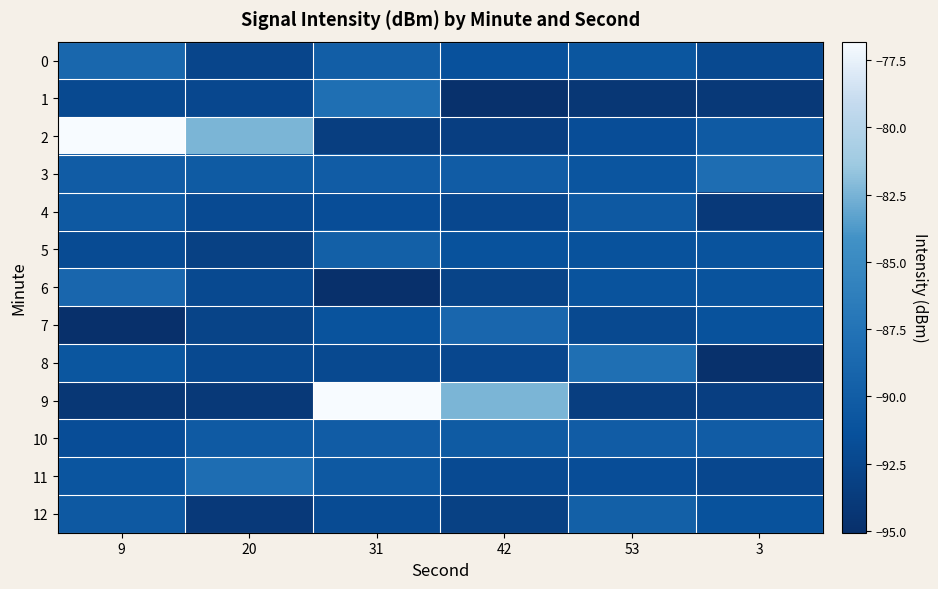

What is the total value across all series at 31?

-1170.7